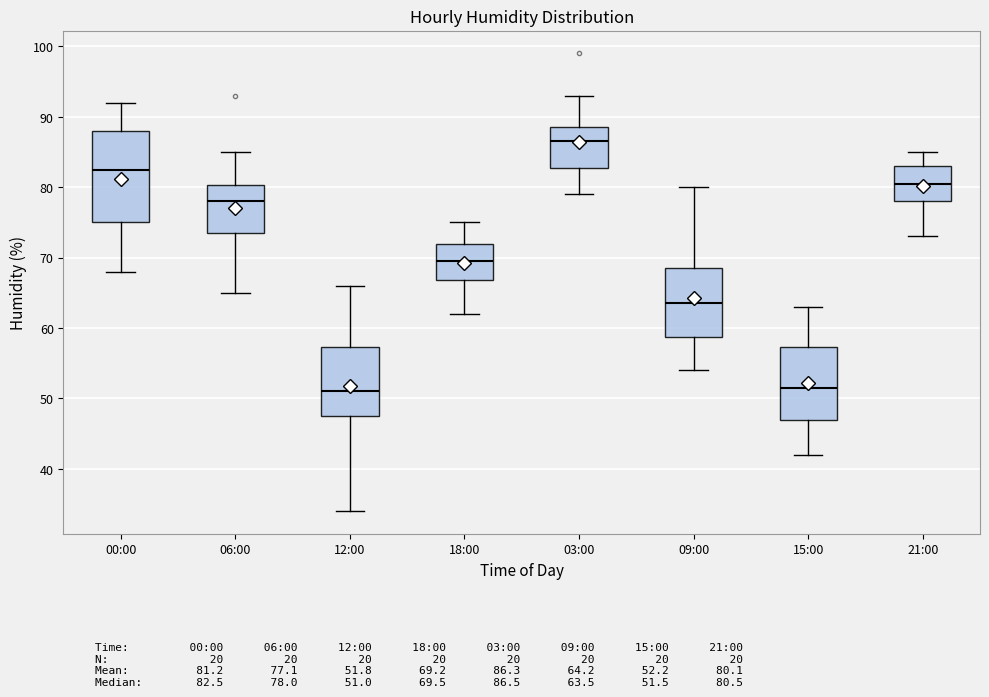

Reading left to right, transcribe this box plot: for each box, give where its median line is, the range the box spans, and where its two whiskers end, as read against the y-axis. The values are not printed on the chart, so give them approximately, as read against the axis.

00:00: median 83, box 75 to 88, whiskers 68 to 92
06:00: median 78, box 74 to 80, whiskers 65 to 85
12:00: median 51, box 48 to 57, whiskers 34 to 66
18:00: median 70, box 67 to 72, whiskers 62 to 75
03:00: median 87, box 83 to 89, whiskers 79 to 93
09:00: median 64, box 59 to 69, whiskers 54 to 80
15:00: median 52, box 47 to 57, whiskers 42 to 63
21:00: median 81, box 78 to 83, whiskers 73 to 85